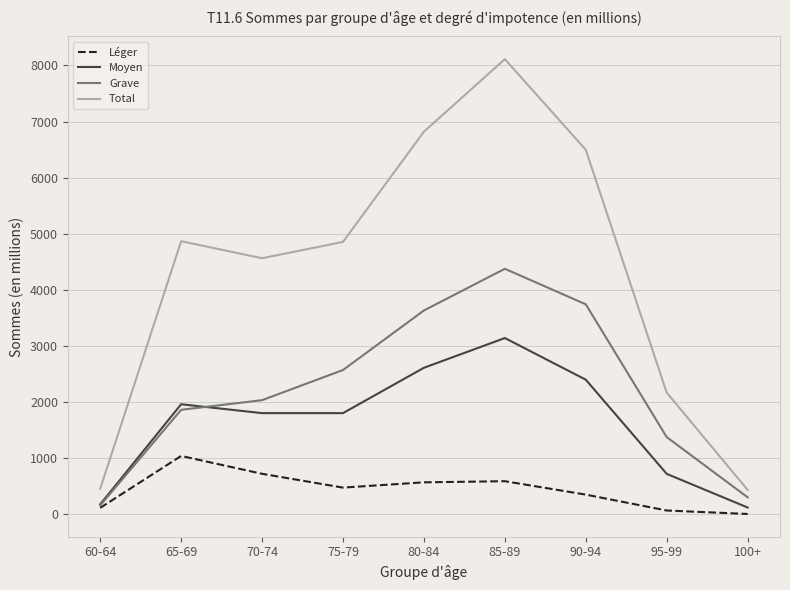

Which series has the widest spread of values?

Total